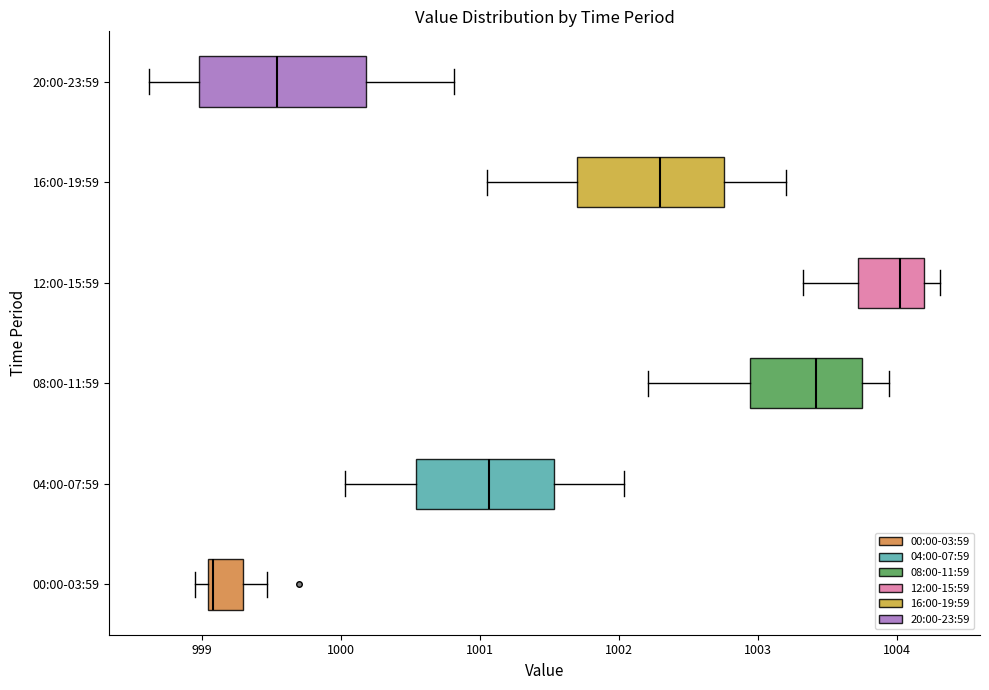

Which box has the furthest to the left median line?

00:00-03:59